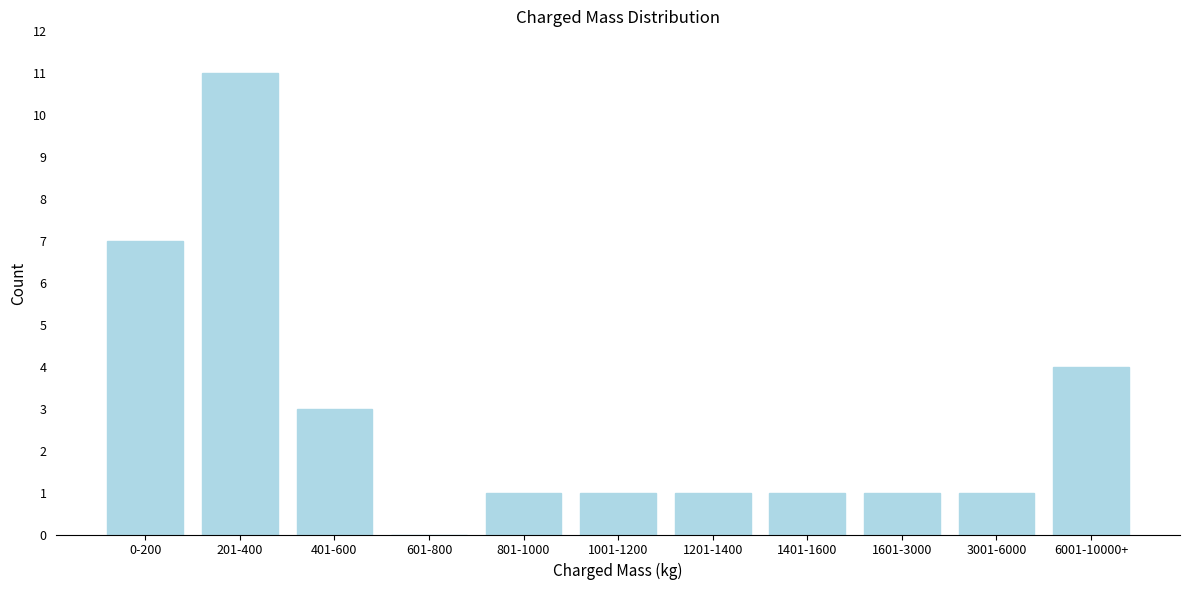

Reading left to right, what are all the values shown in this chart?

0-200=7	201-400=11	401-600=3	601-800=0	801-1000=1	1001-1200=1	1201-1400=1	1401-1600=1	1601-3000=1	3001-6000=1	6001-10000+=4